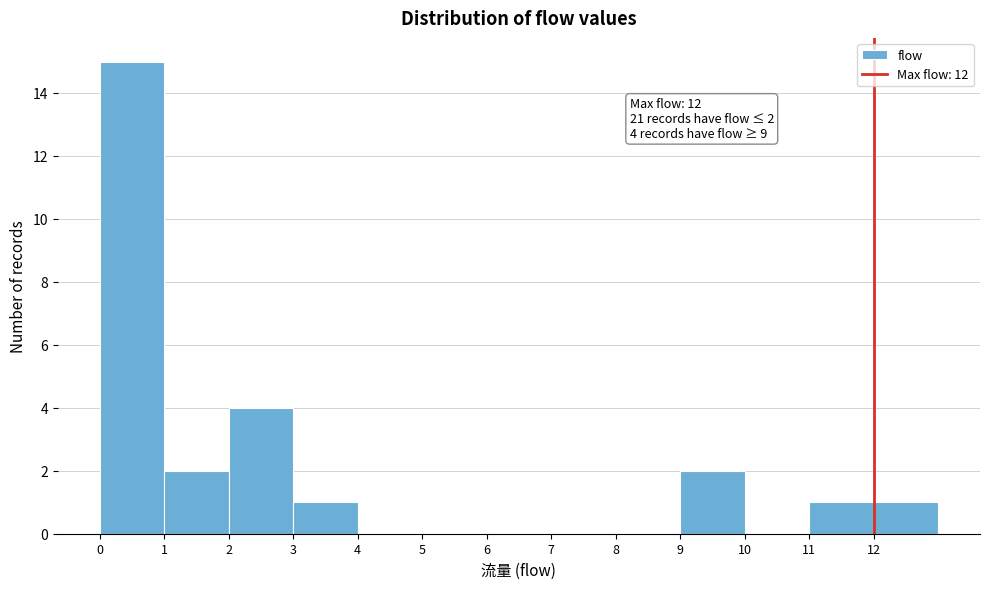

Which range on the x-axis has the tallest bar?

0 to 1